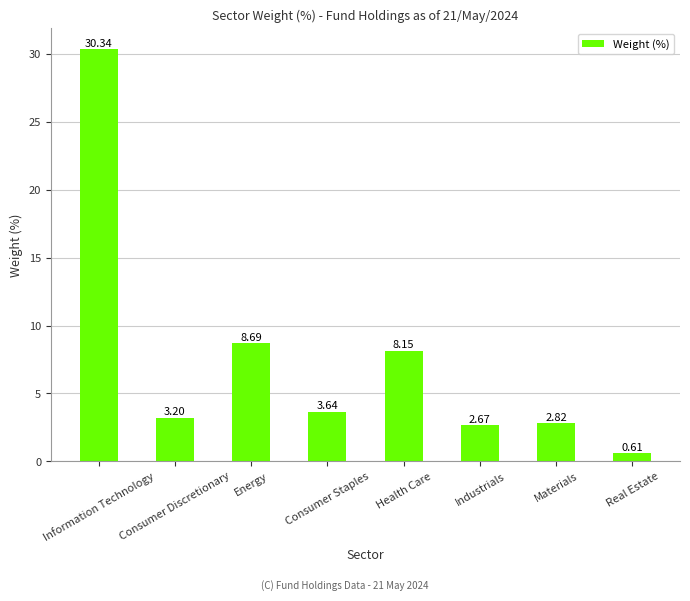

What is the label of the 8th bar from the left?

Real Estate